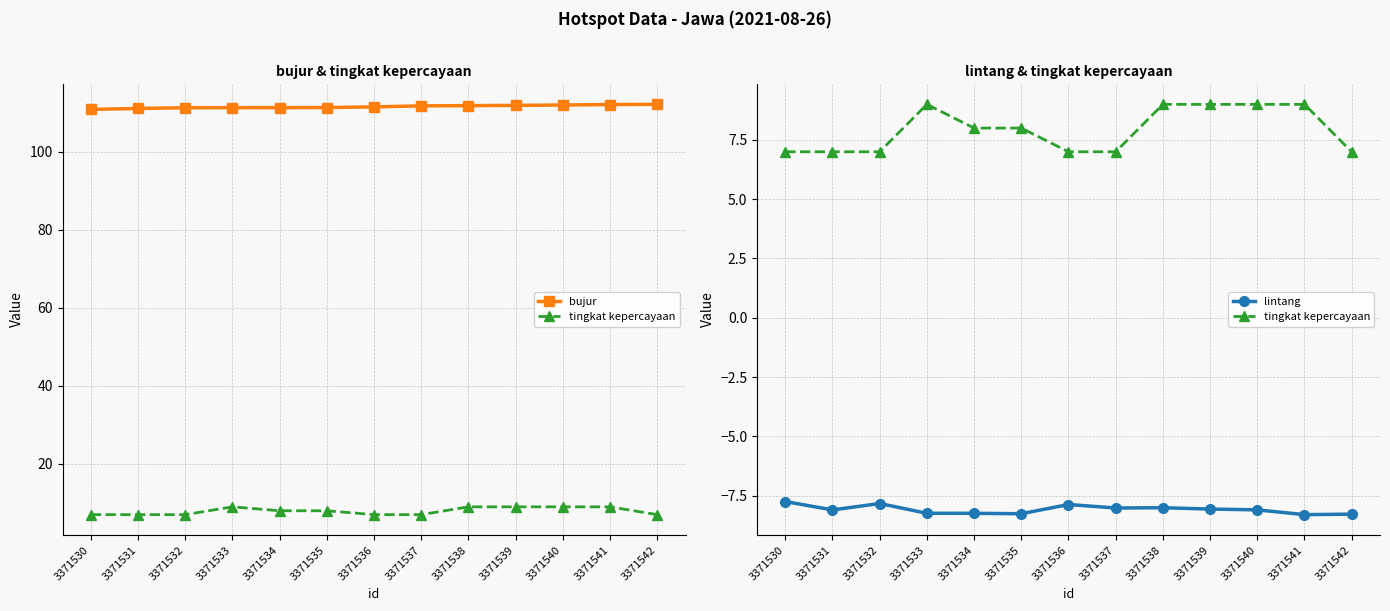

Which series changed the most between 3371537 and 3371541?

tingkat kepercayaan